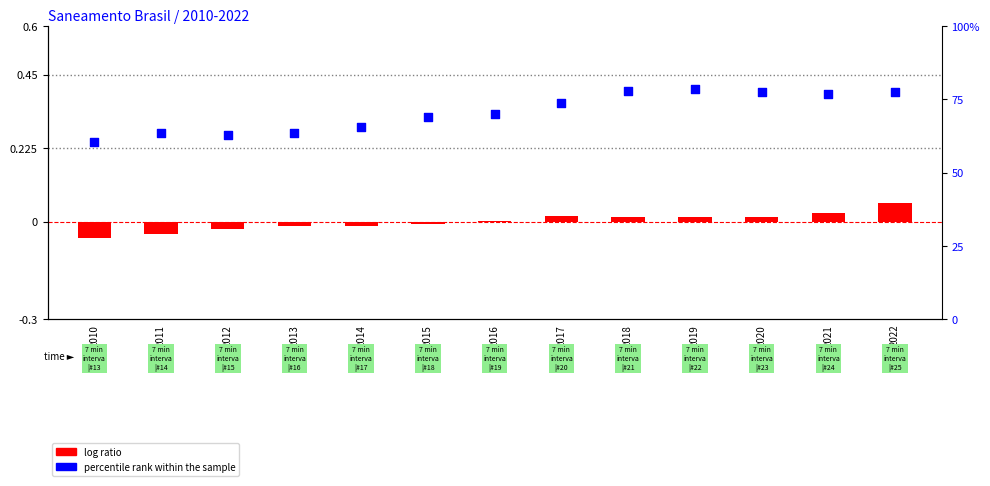

Between 2014 and 2013, which is larger?

2014